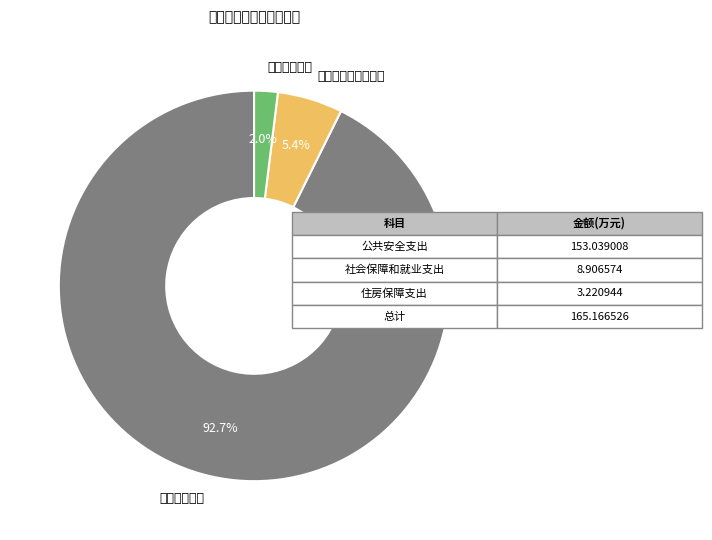

True or false: 公共安全支出 accounts for 93% of the total.

True